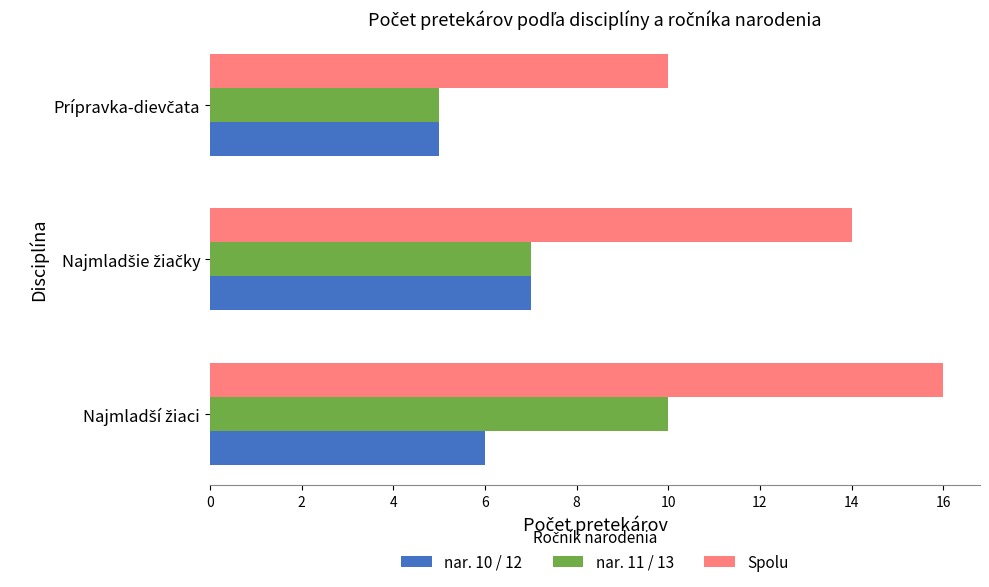

What is the average value of the nar. 11 / 13 series?

7